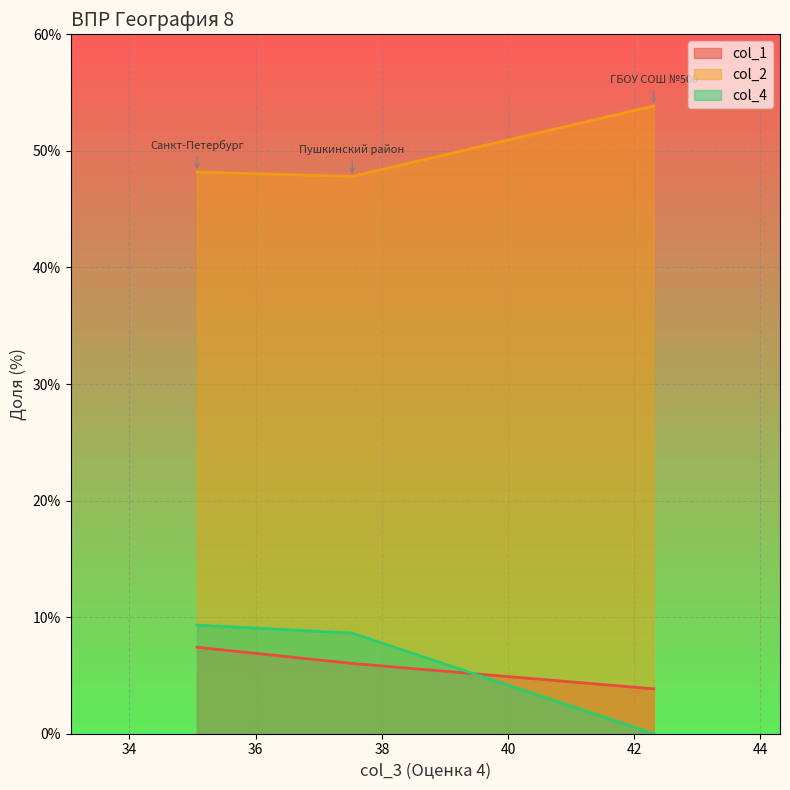

True or false: col_2 has a value of 48.2 at Санкт-Петербург.

True